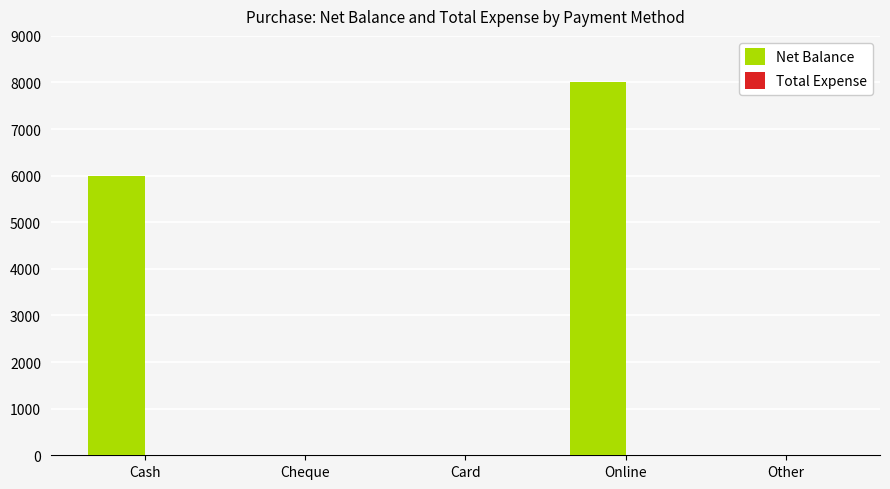

What is the approximate value at Cash?

6002